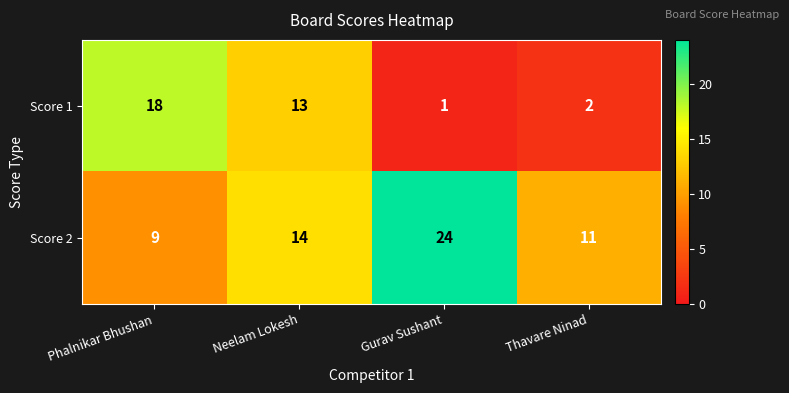

What is the difference between the Score 2 values at Neelam Lokesh and Phalnikar Bhushan?

5